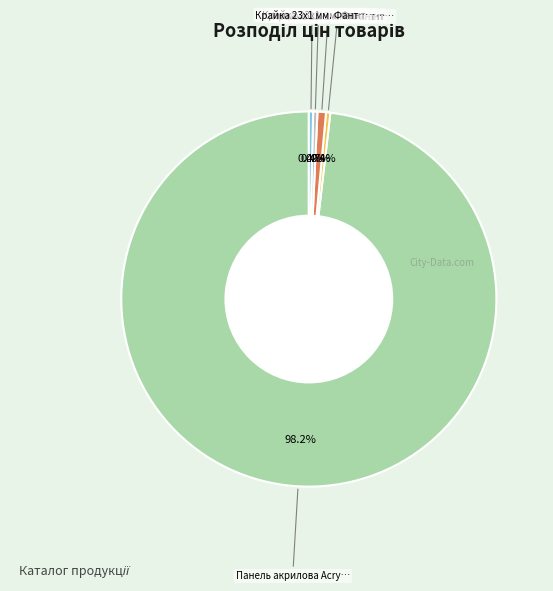

Is there any slice that represents more than half of the pie?

Yes